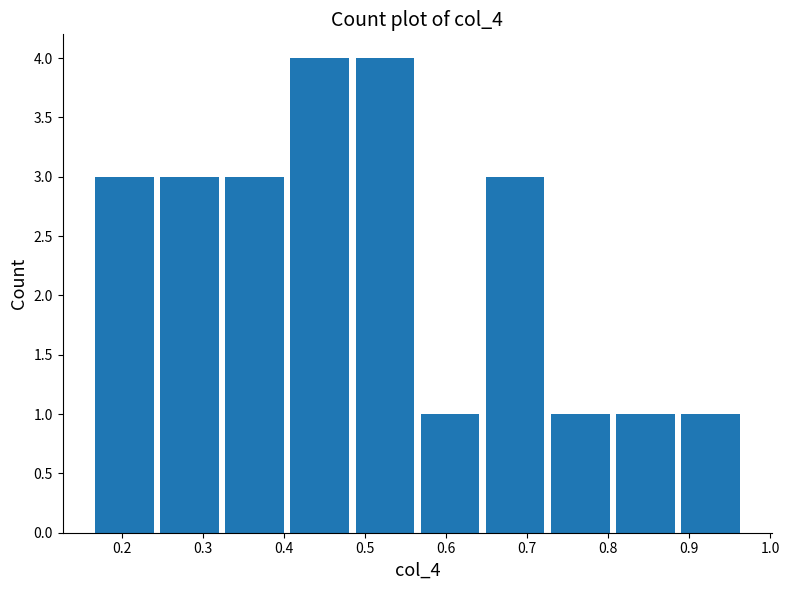

Reading left to right, transcribe this chart: for each bar, give the range it covers on the x-axis and its height. Neither the bar edges nor the heights are printed on the chart, so give them approximately, as read against the axes.

0.17 to 0.25: 3
0.25 to 0.33: 3
0.33 to 0.41: 3
0.41 to 0.49: 4
0.49 to 0.57: 4
0.57 to 0.65: 1
0.65 to 0.73: 3
0.73 to 0.81: 1
0.81 to 0.89: 1
0.89 to 0.97: 1